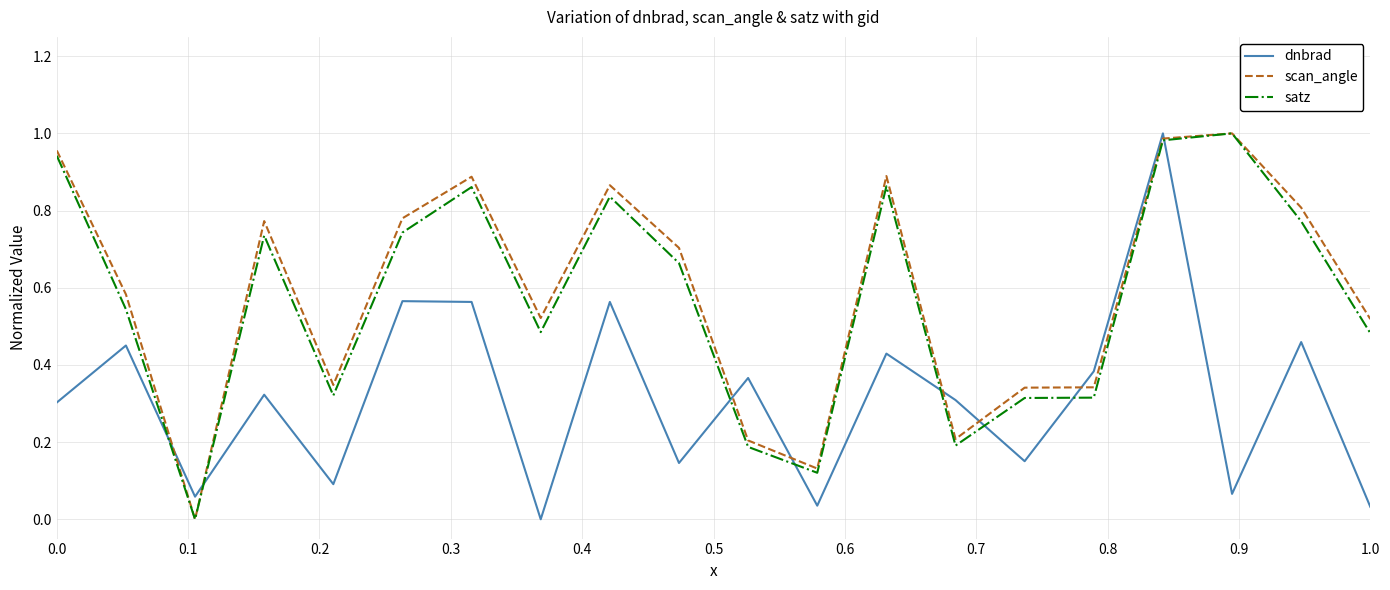

Which series ends up on top after the final intersection of satz and dnbrad?

satz